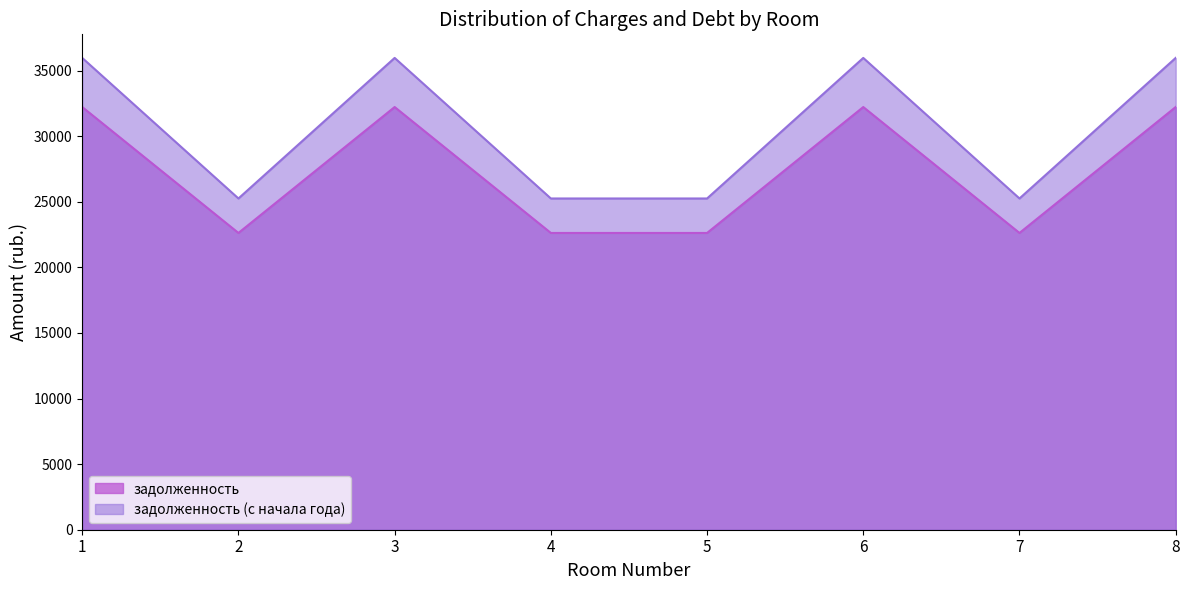

What is the value of the задолженность (с начала года) point at the 7th from the left?

25253.5